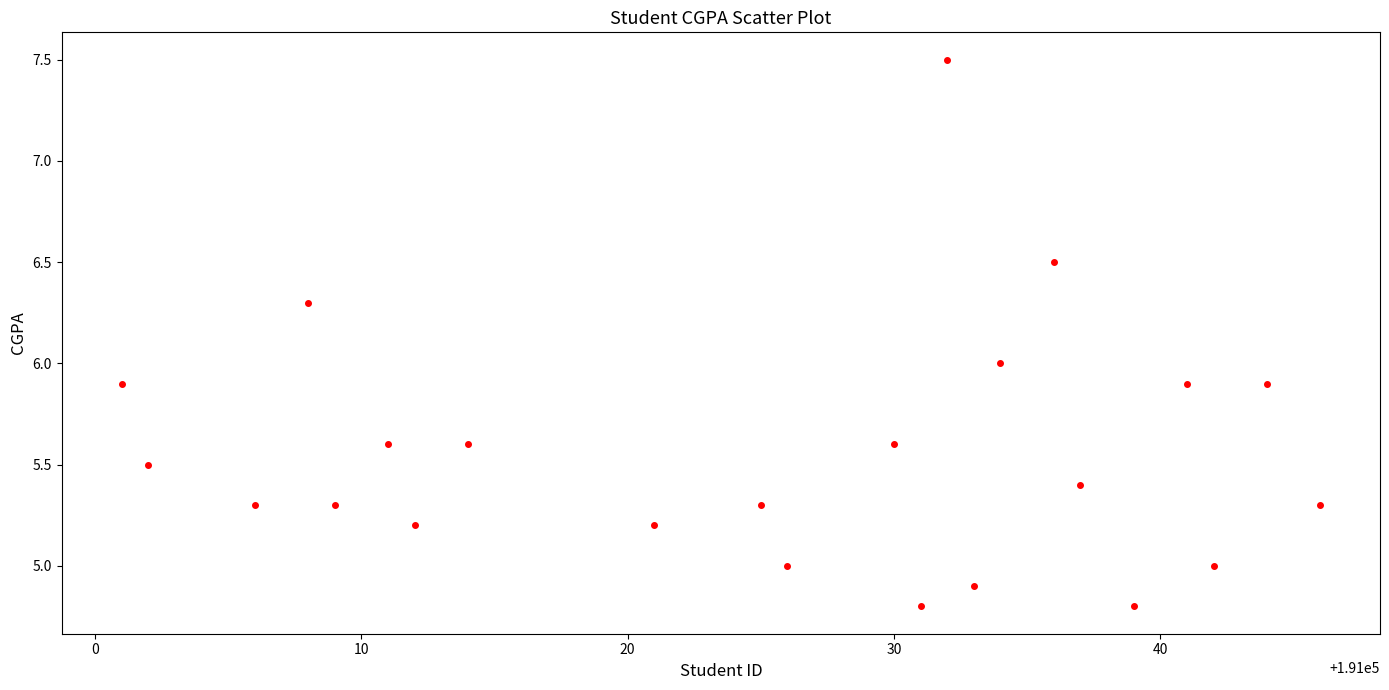

What is the range of X values (max minus min)?

45.0